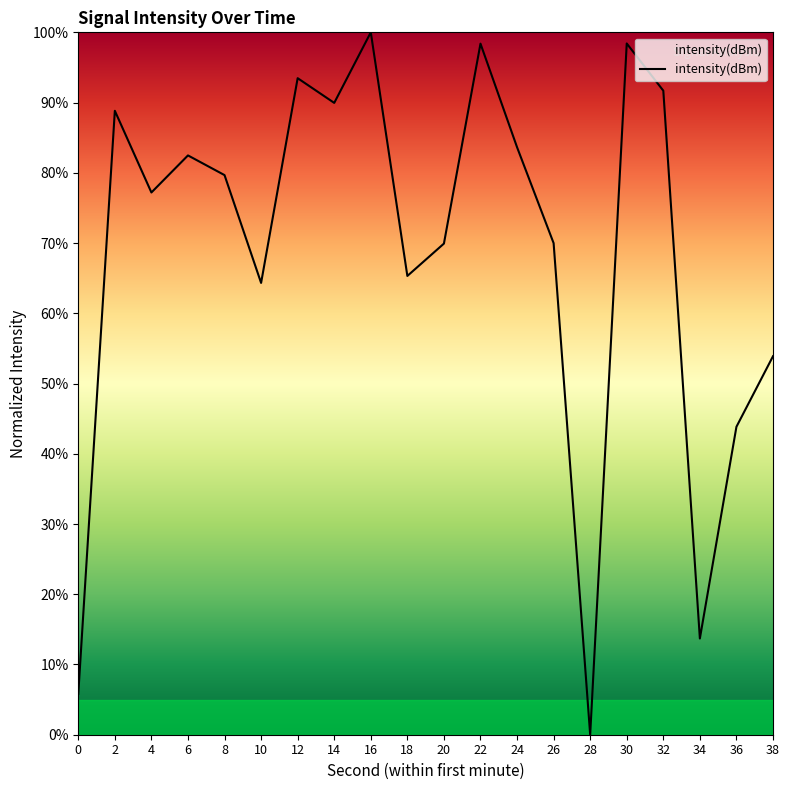

The chart shows a value of 5.8 at 0. True or false?

True